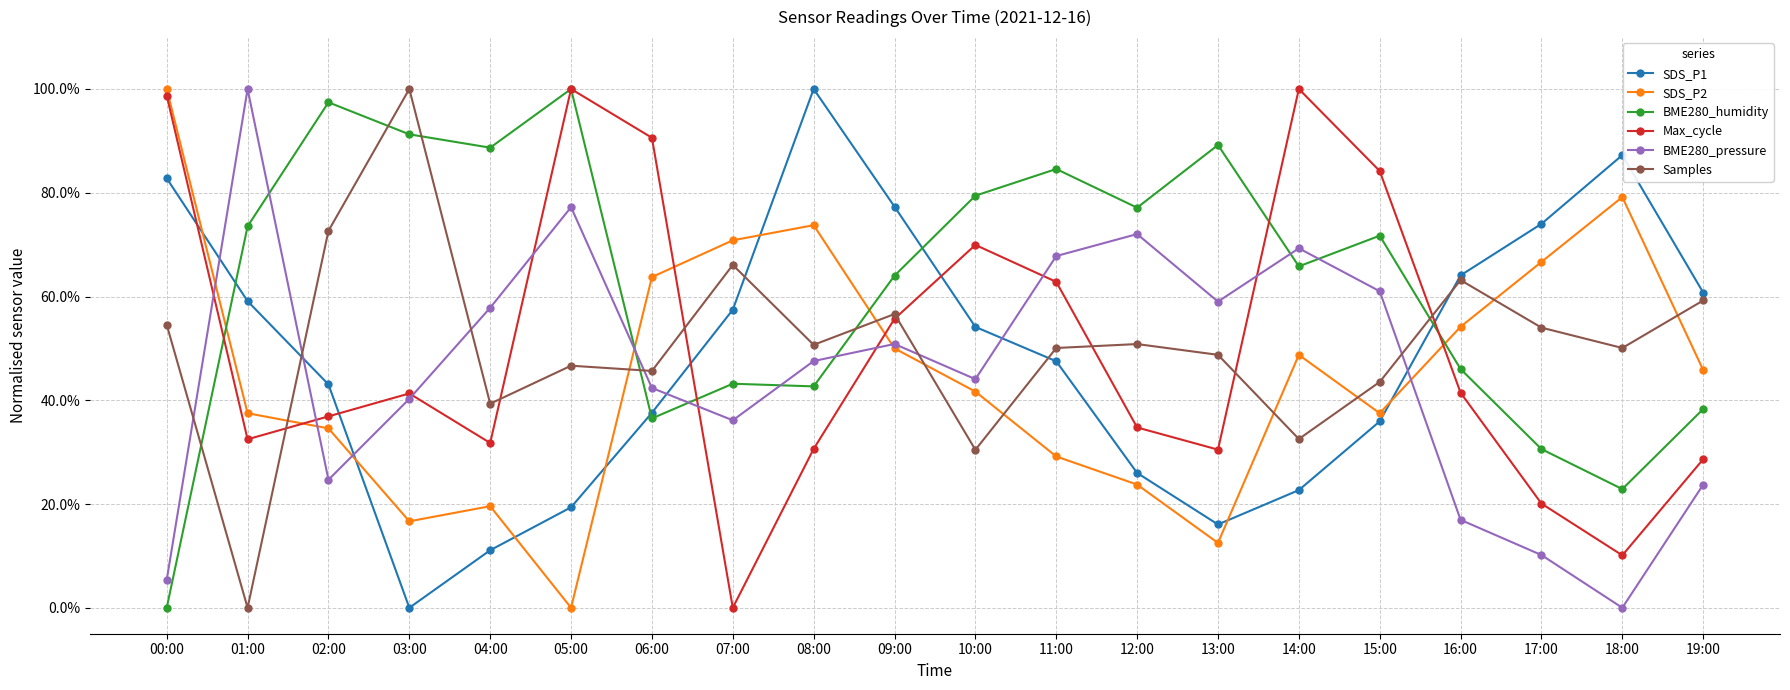

What are all the series names shown in the legend?

SDS_P1, SDS_P2, BME280_humidity, Max_cycle, BME280_pressure, Samples